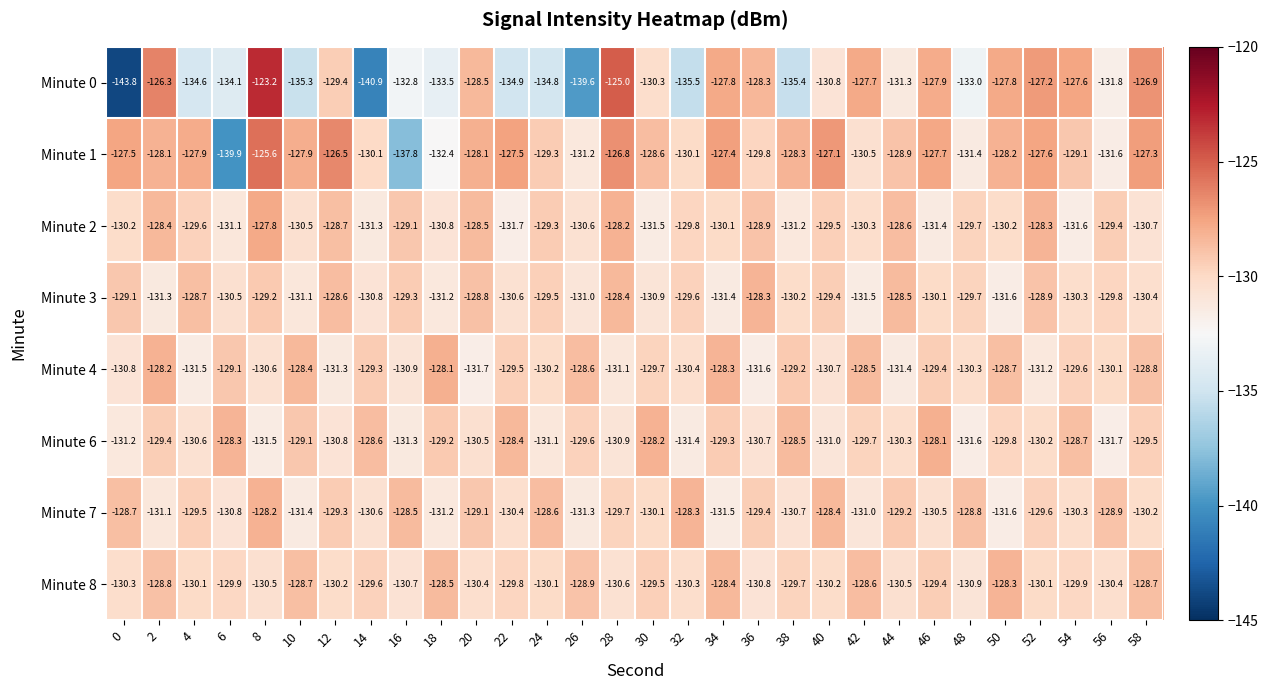

At which label is Minute 2 closest to -129?

16